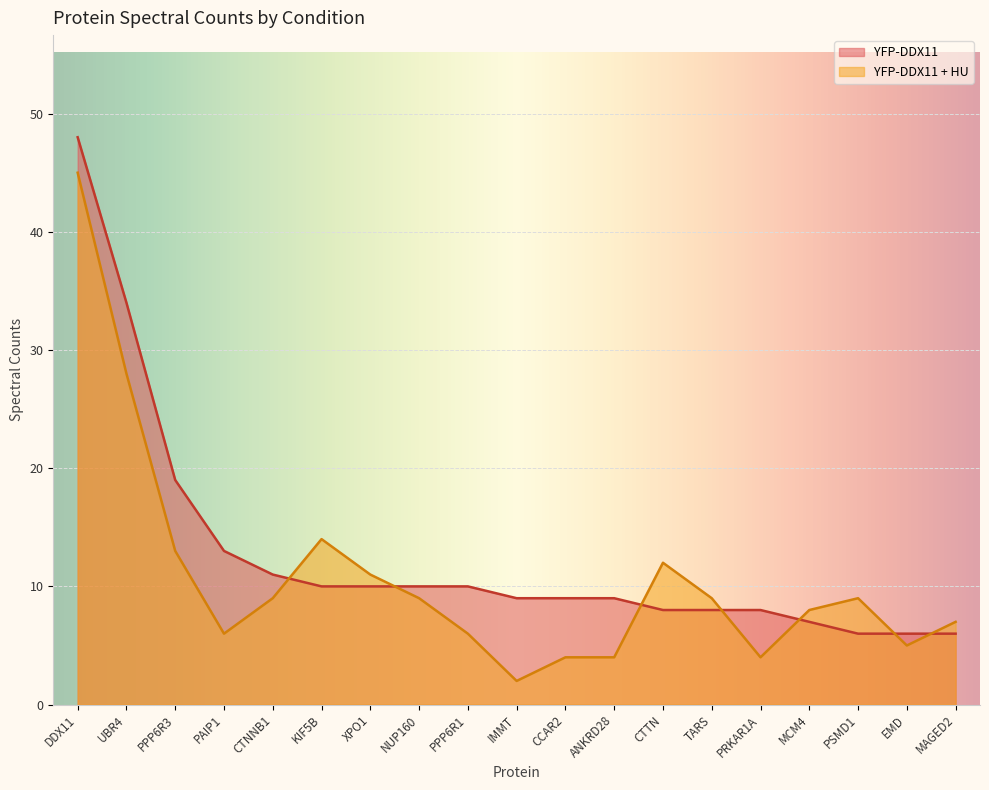

Rank the series by their maximum value, from lowest to highest.

YFP-DDX11 + HU, YFP-DDX11